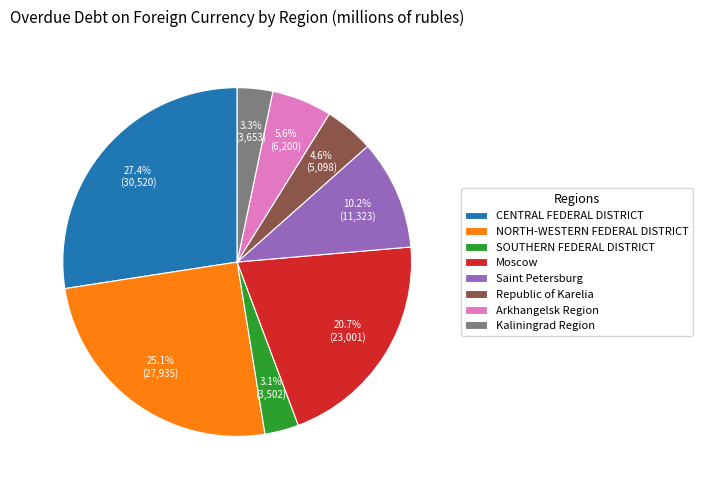

To the nearest percent, what percentage of the pie is Moscow?

21%